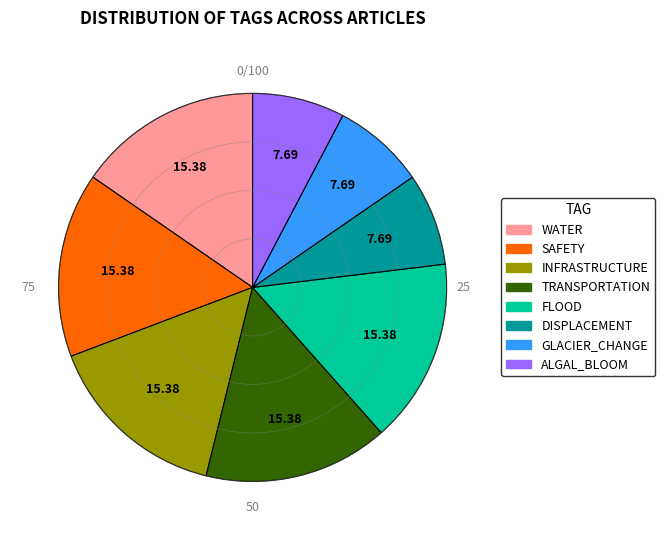

What is the ratio of the value at TRANSPORTATION to the value at FLOOD?

1.0